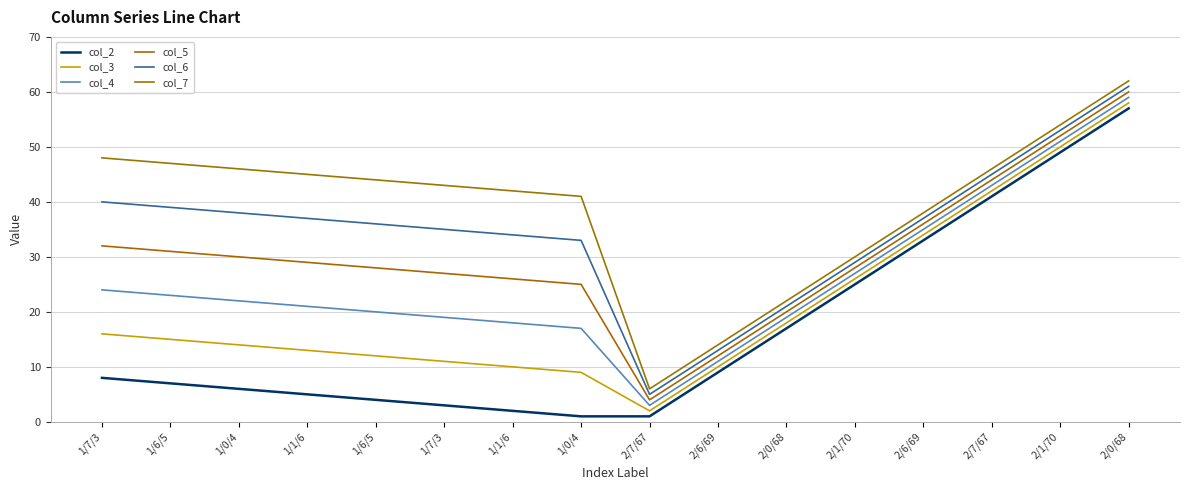

What is the difference between the highest and lowest values at 1/6/5?

40